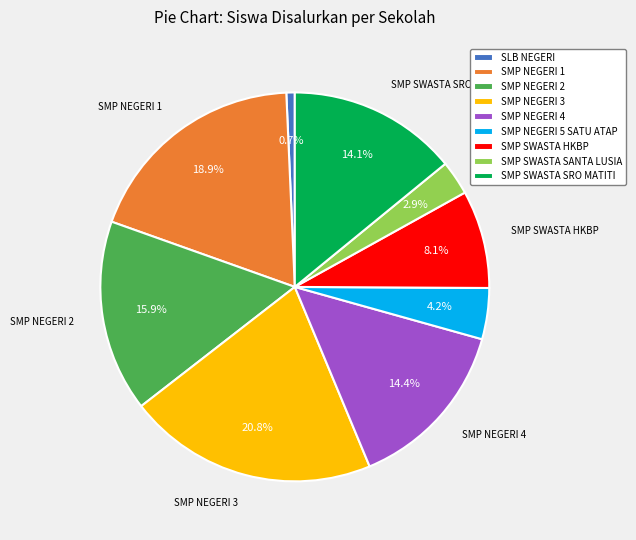

What is the largest slice in the pie chart?

SMP NEGERI 3